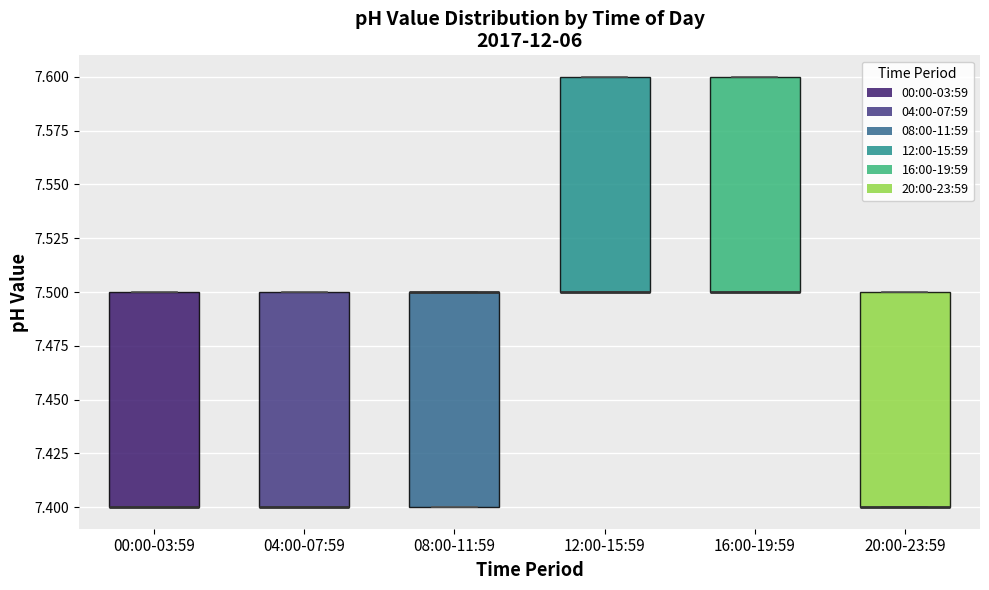

Where is the upper edge of the box for 12:00-15:59 on the y-axis? The values are not printed on the chart, so give them approximately, as read against the axis.

7.6